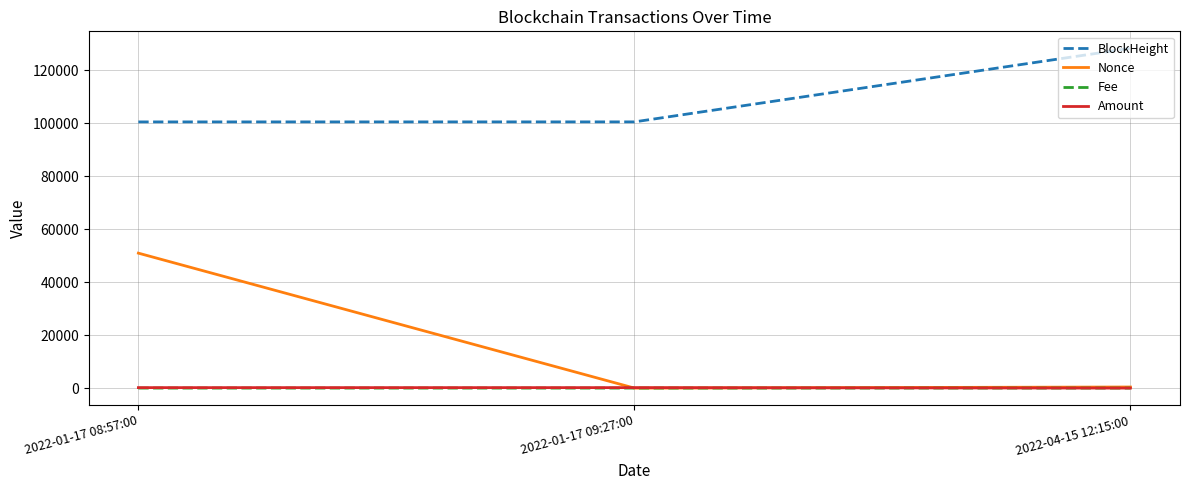

Which category has the highest value across all series?

2022-04-15 12:15:00